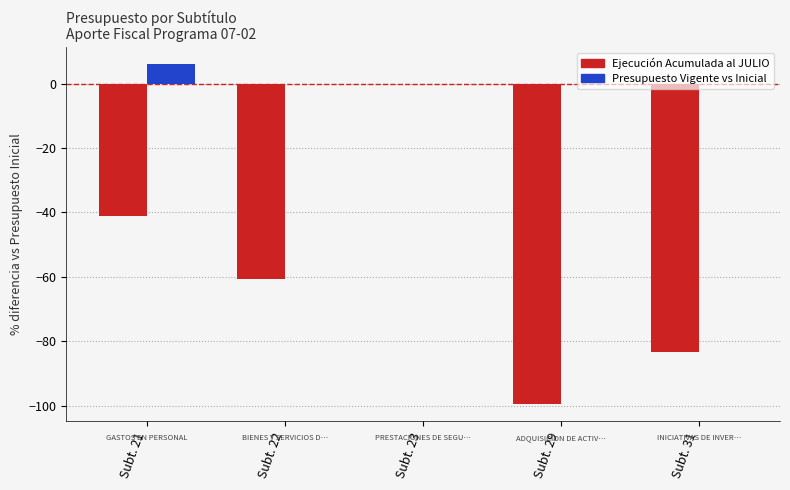

Which label corresponds to the largest value in the chart?

Subt. 21